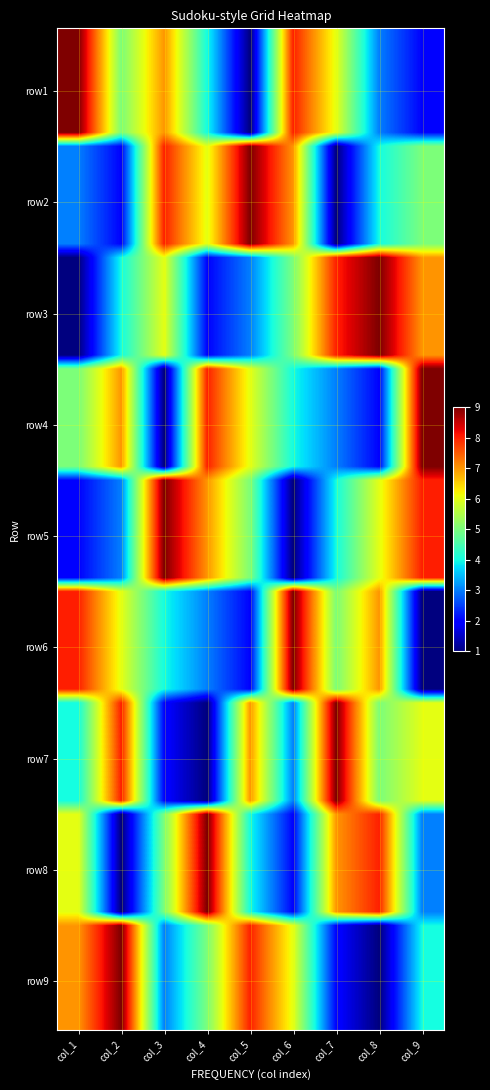

Count the number of data series in this chart.

9